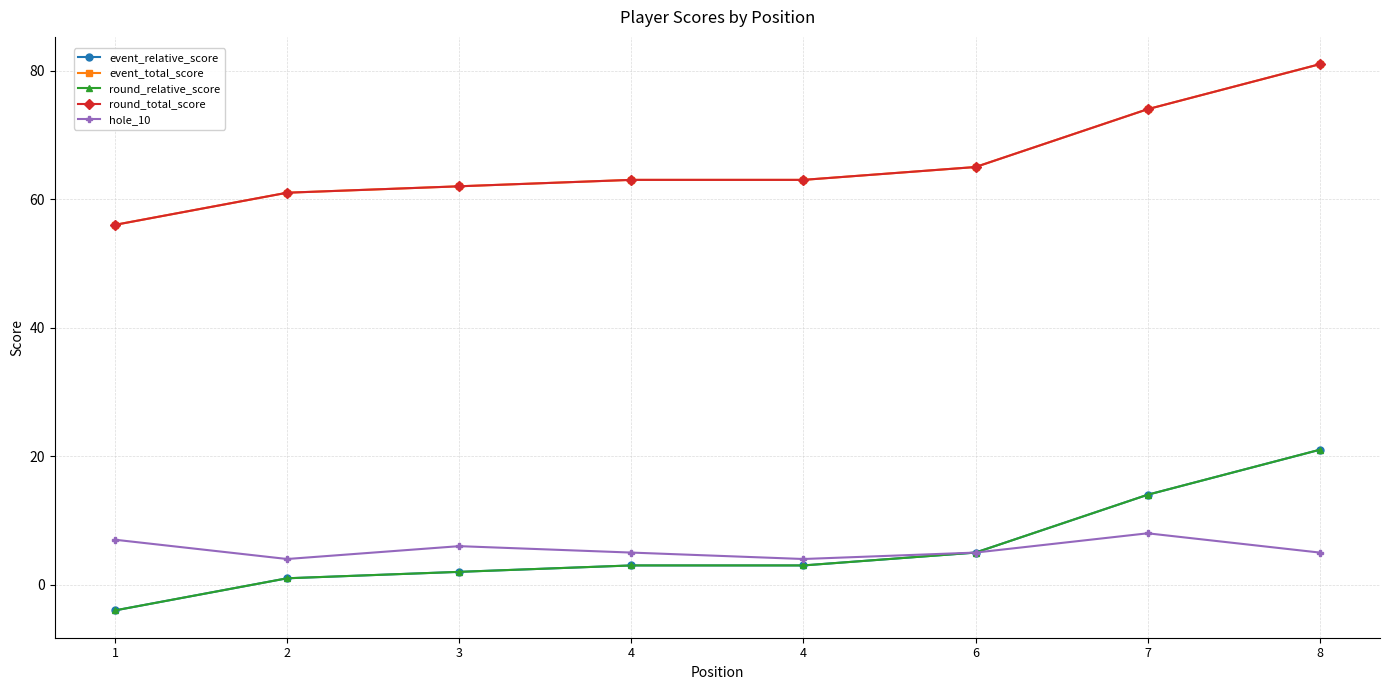

Is this an area chart (filled region under the line)?

No